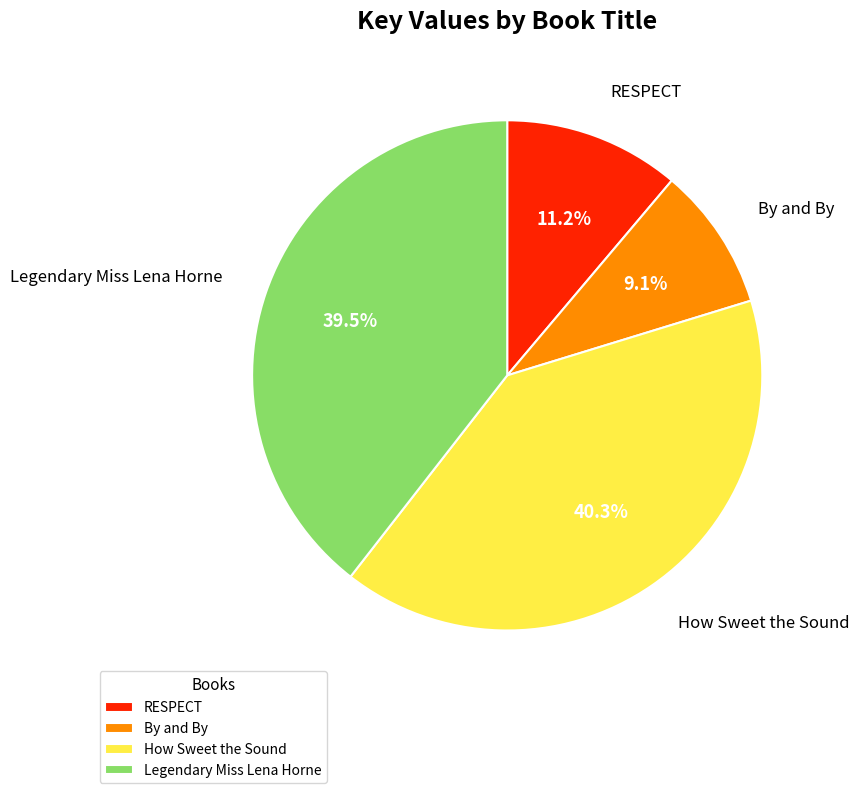

Which category has the biggest portion of the pie?

How Sweet the Sound